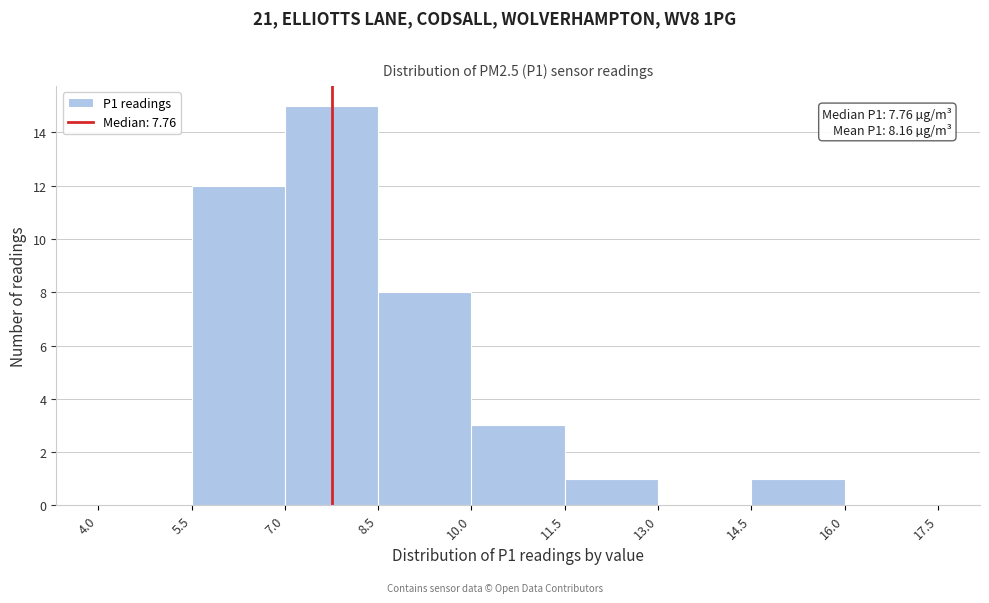

Which range on the x-axis has the tallest bar?

7.0 to 8.5